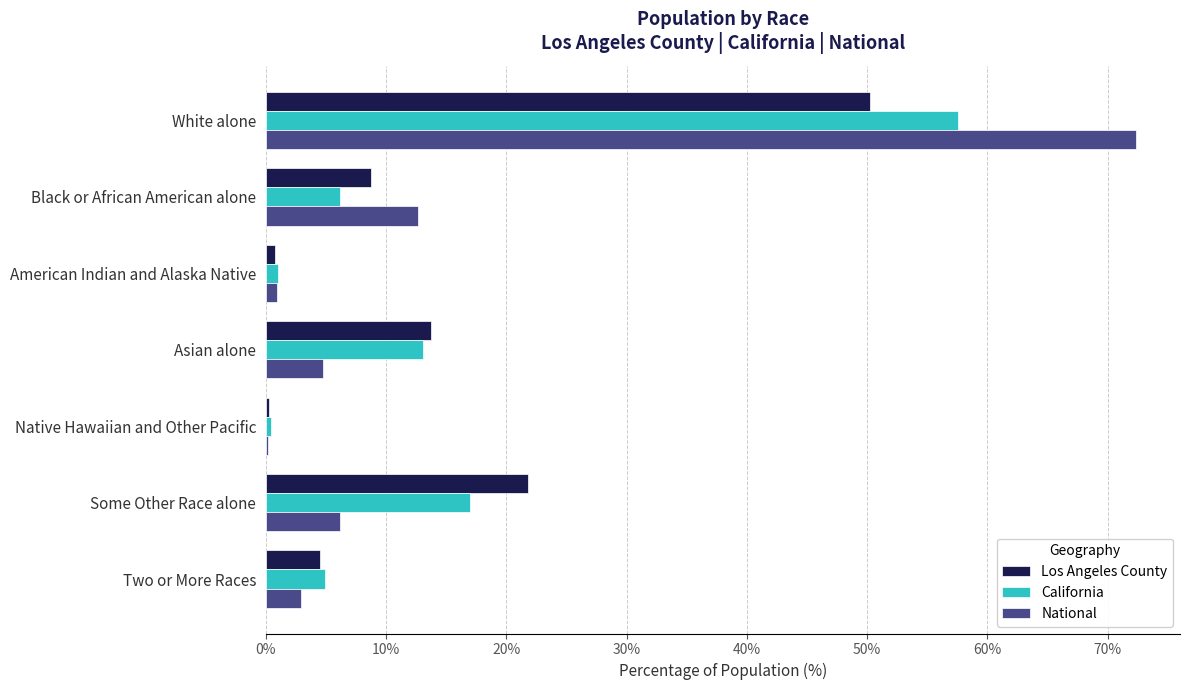

What is the sum of the California values at Some Other Race alone and Asian alone?

30.0